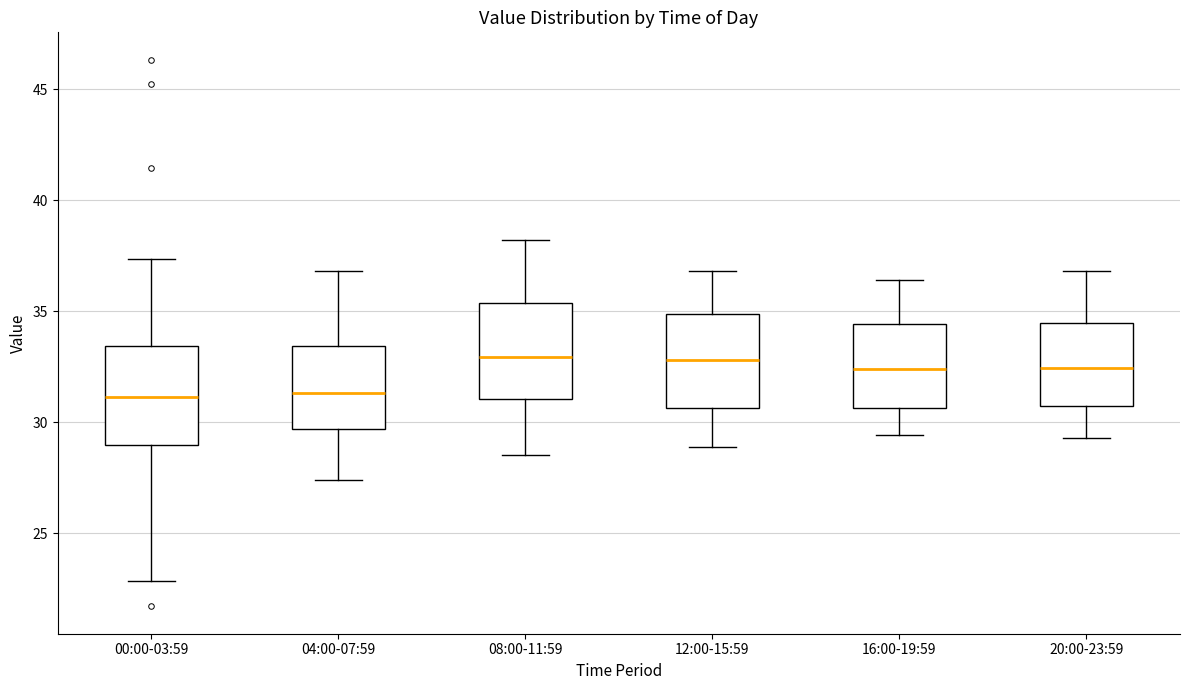

Reading left to right, read every box against the y-axis: the position of its median line, the range the box covers, and the ends of its whiskers. The values are not printed on the chart, so give them approximately, as read against the axis.

00:00-03:59: median 31.0, box 29.0 to 33.5, whiskers 23.0 to 37.5
04:00-07:59: median 31.5, box 29.5 to 33.5, whiskers 27.5 to 37.0
08:00-11:59: median 33.0, box 31.0 to 35.5, whiskers 28.5 to 38.0
12:00-15:59: median 33.0, box 30.5 to 35.0, whiskers 29.0 to 37.0
16:00-19:59: median 32.5, box 30.5 to 34.5, whiskers 29.5 to 36.5
20:00-23:59: median 32.5, box 31.0 to 34.5, whiskers 29.5 to 37.0